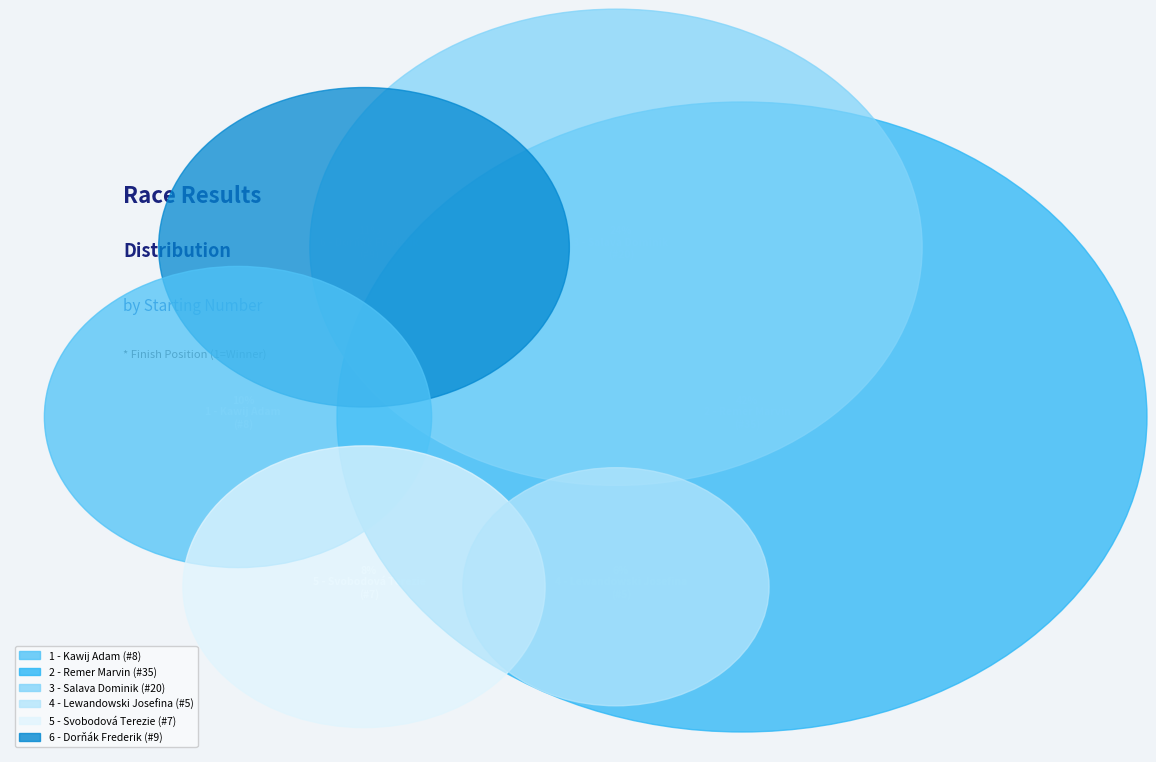

Count the number of slices in the pie.

6